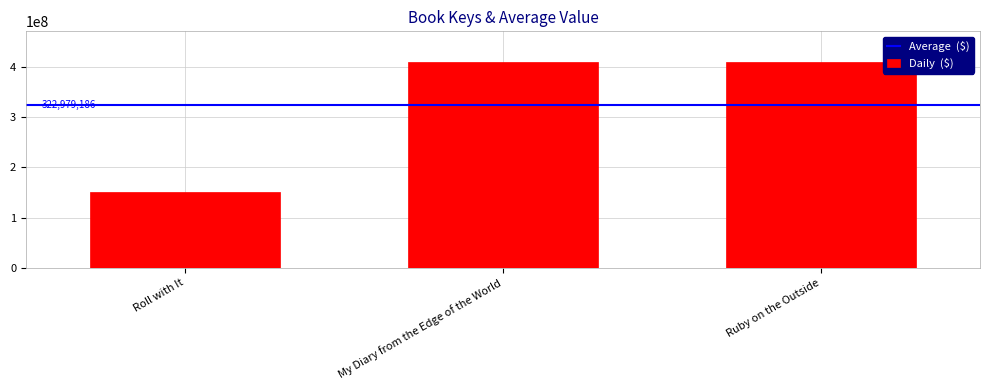

What is the difference between the maximum and minimum values?

257418304